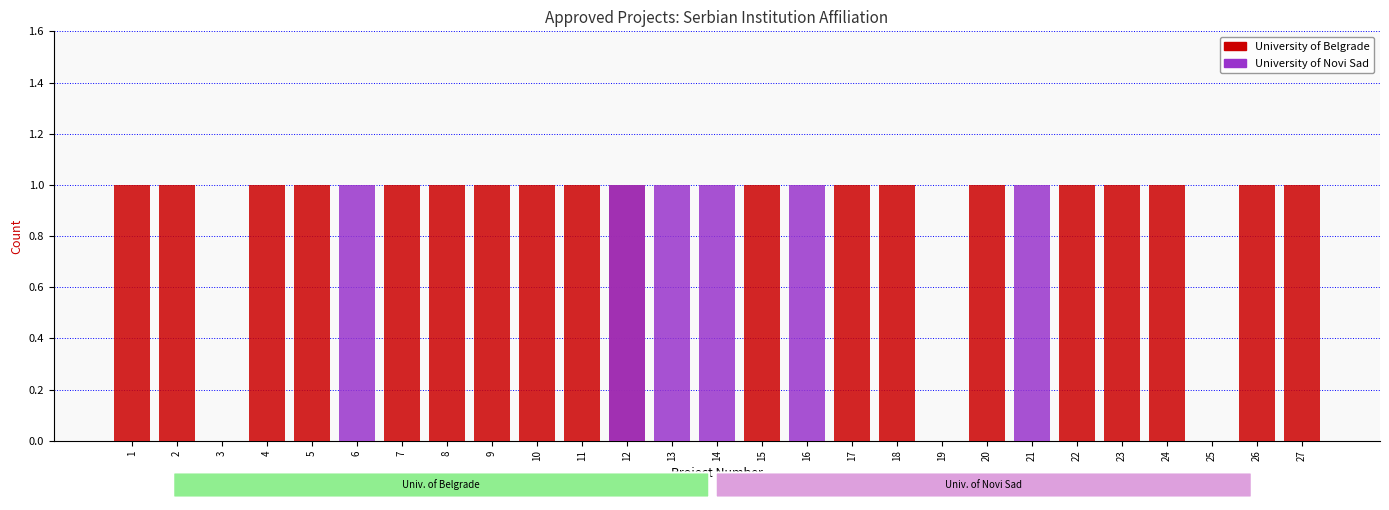

Which has a higher value, 15 or 5?

15